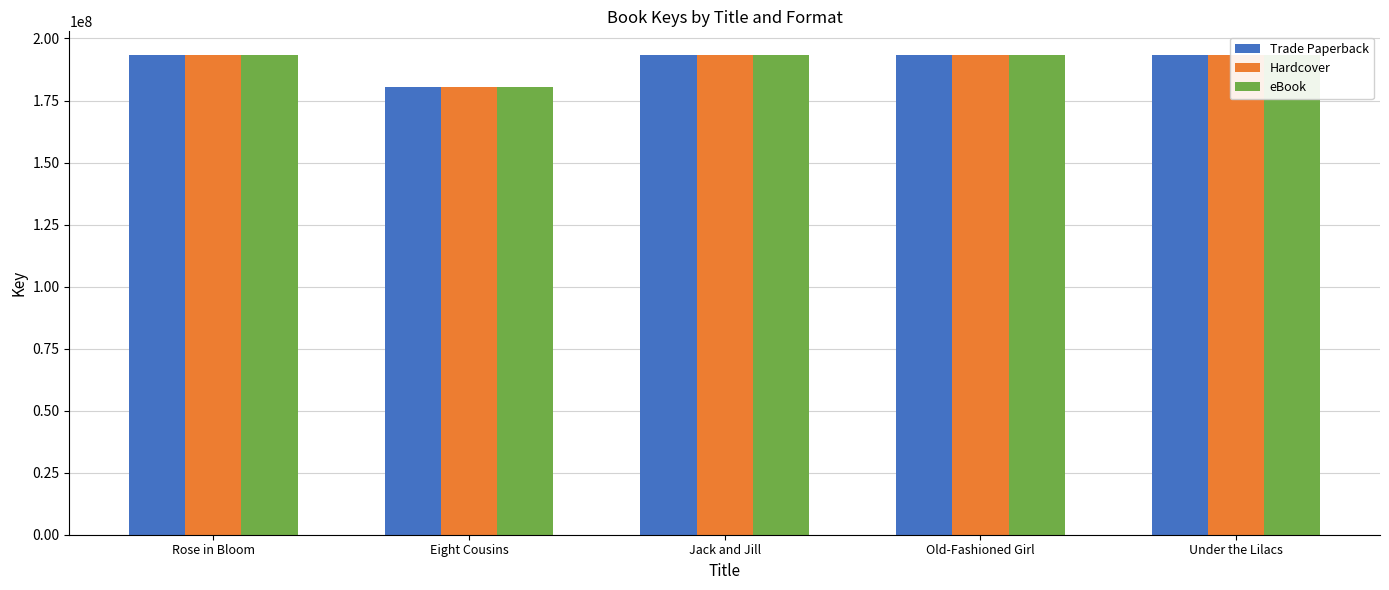

What is the minimum value shown in the chart?

180379835